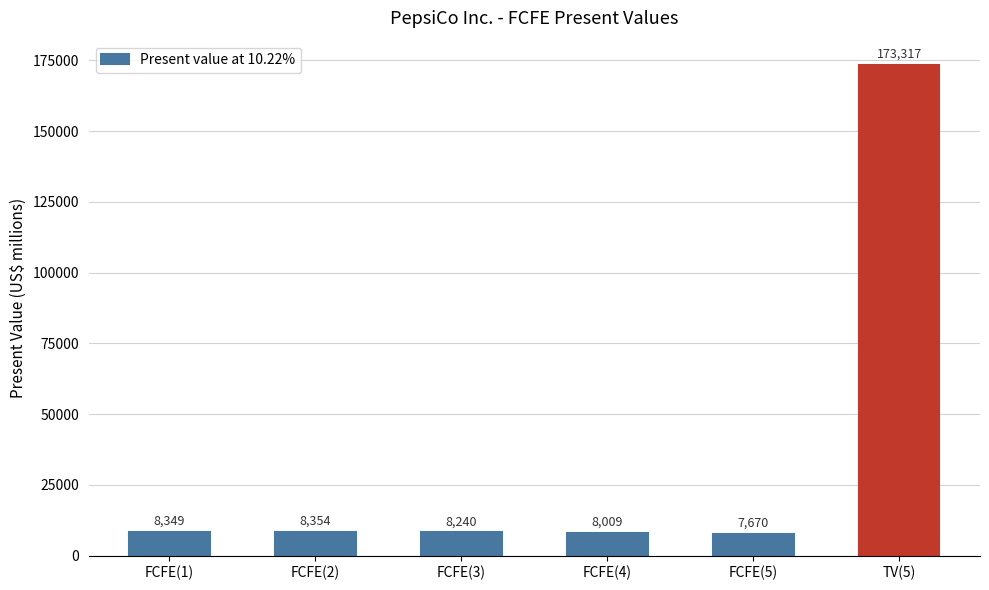

What is the sum of the values at FCFE(4) and FCFE(3)?

16249